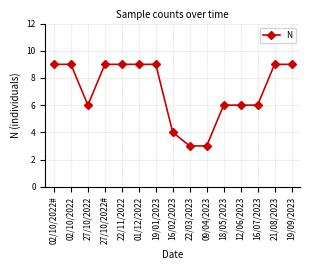

Reading left to right, extract all data points from this chart.

02/10/2022#=9	02/10/2022=9	27/10/2022=6	27/10/2022#=9	22/11/2022=9	01/12/2022=9	19/01/2023=9	16/02/2023=4	22/03/2023=3	09/04/2023=3	18/05/2023=6	12/06/2023=6	16/07/2023=6	21/08/2023=9	19/09/2023=9